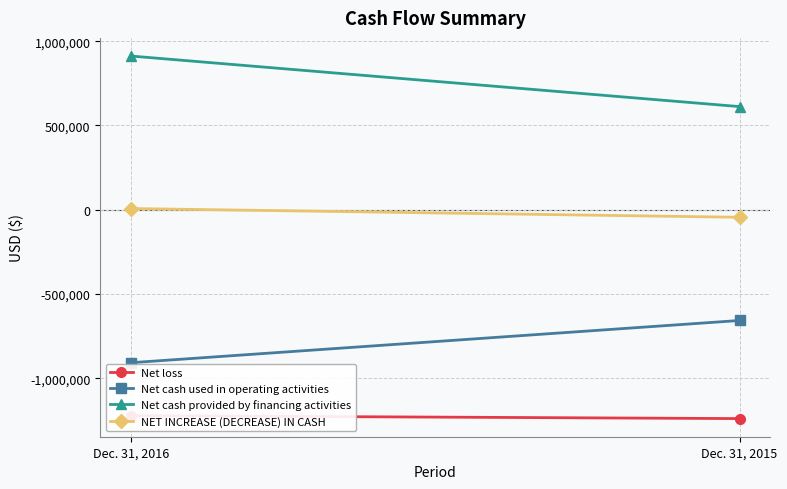

Rank the series at Dec. 31, 2016 from highest to lowest value.

Net cash provided by financing activities, NET INCREASE (DECREASE) IN CASH, Net cash used in operating activities, Net loss